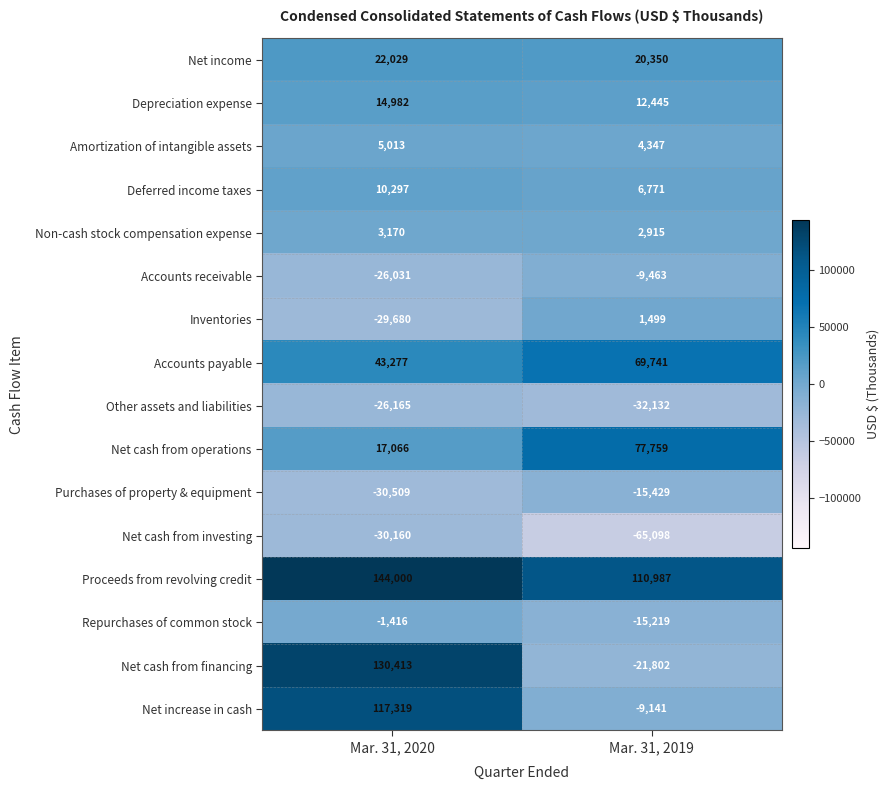

True or false: Non-cash stock compensation expense has a value of 4415 at Mar. 31, 2019.

False